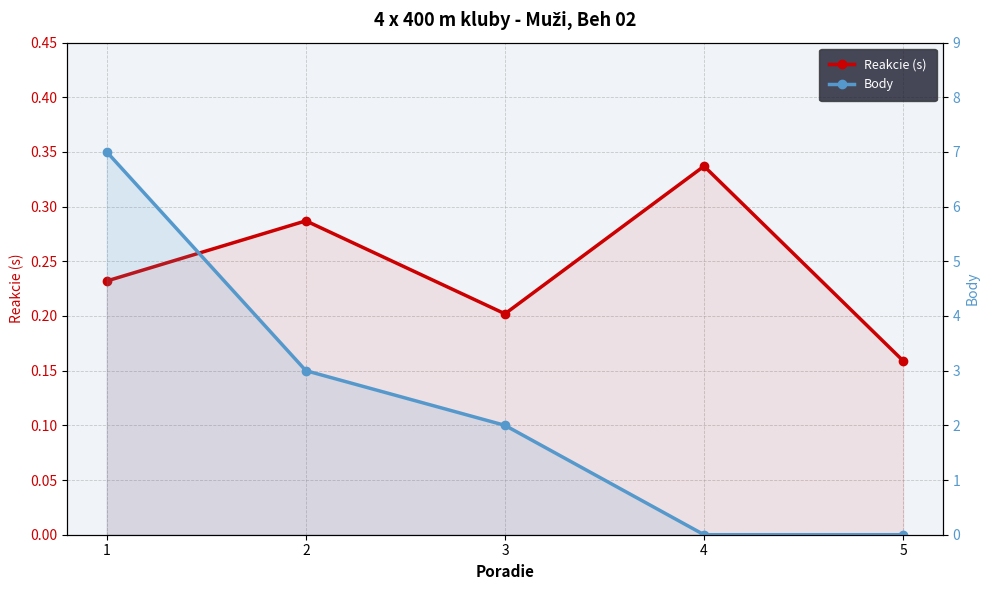

Which series ends up on top after the final intersection of Body and Reakcie (s)?

Reakcie (s)